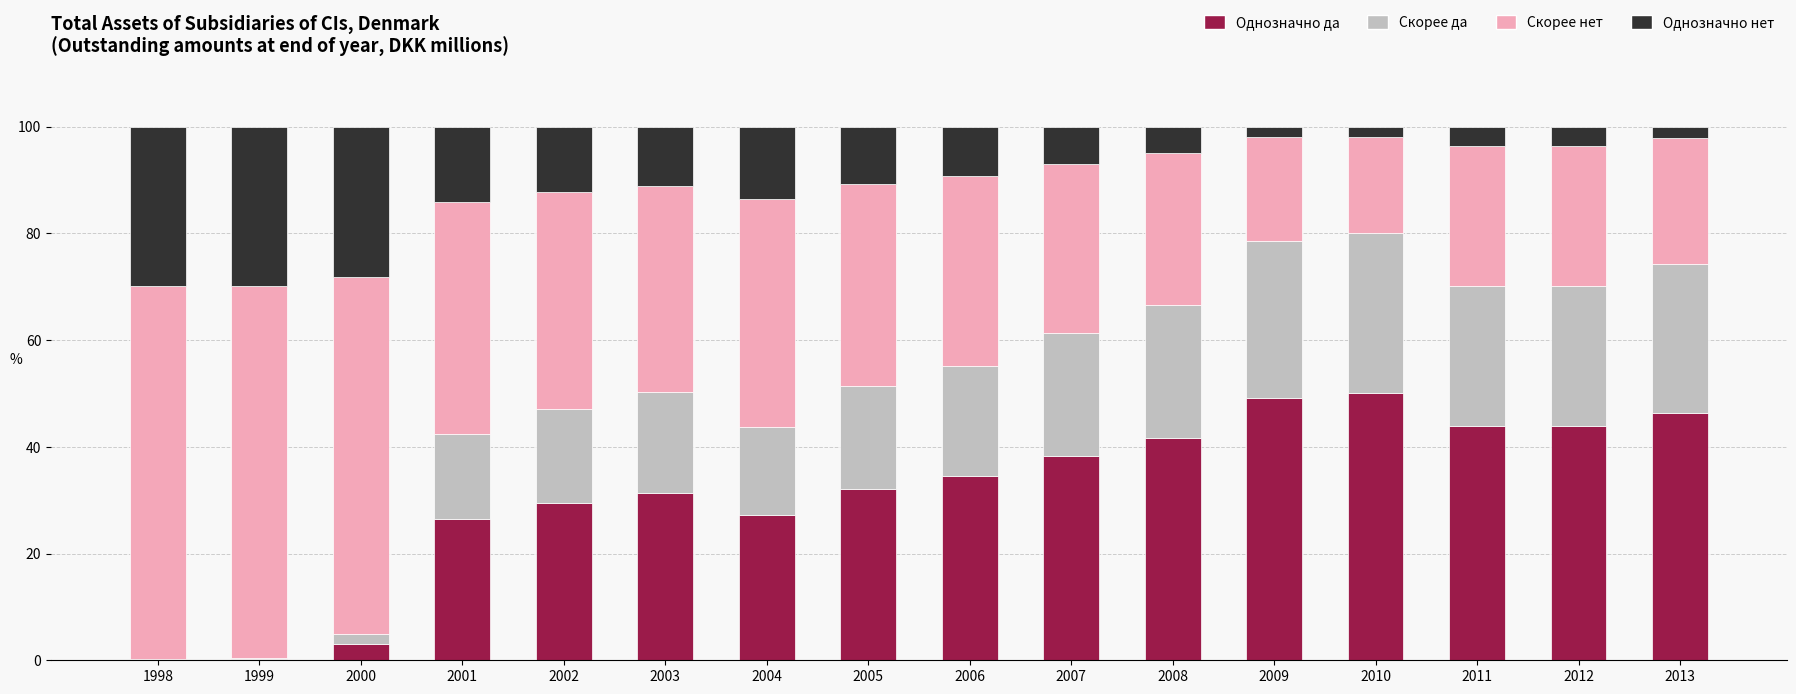

What is the total value across all series at 2013?

100.0